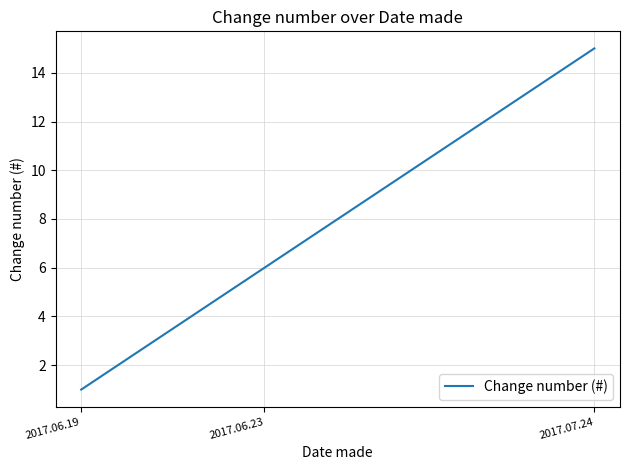

What is the difference between the maximum and minimum values?

14